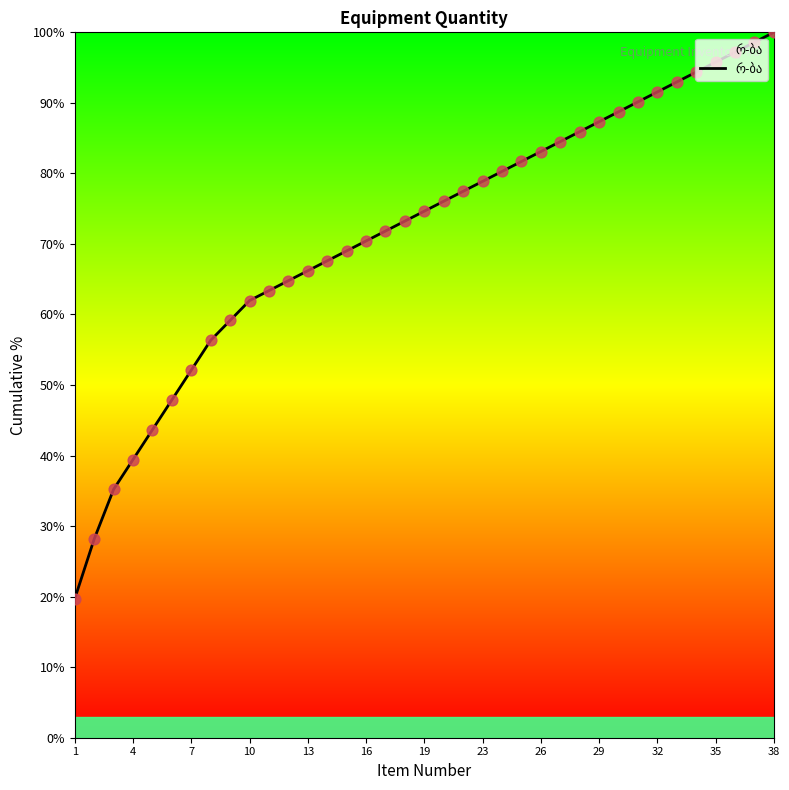

What is the greatest value displayed?

100.0